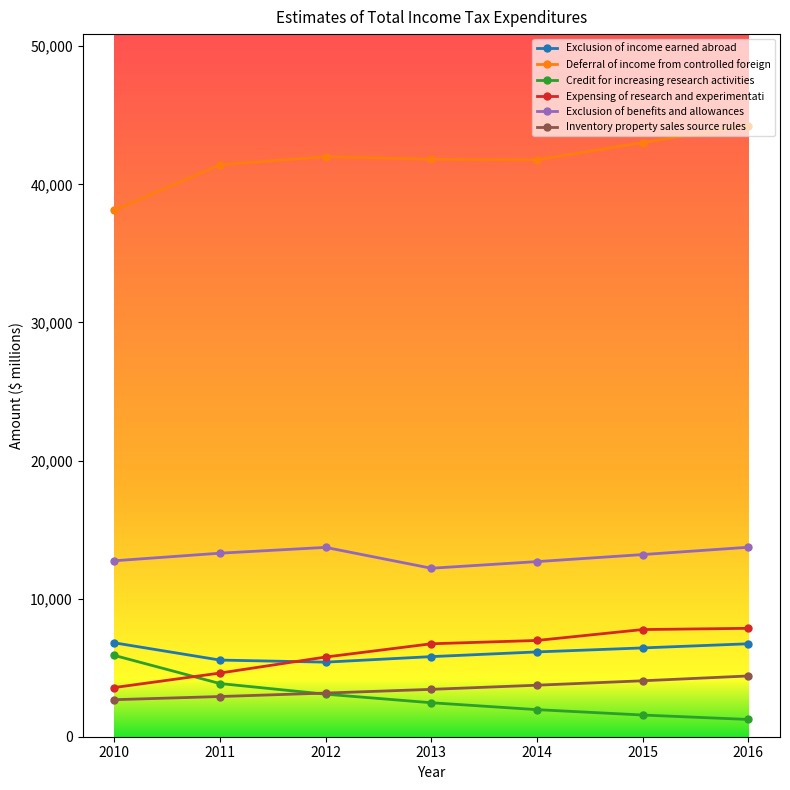

Is the value of Inventory property sales source rules at 2011 greater than the value of Exclusion of benefits and allowances at 2013?

No